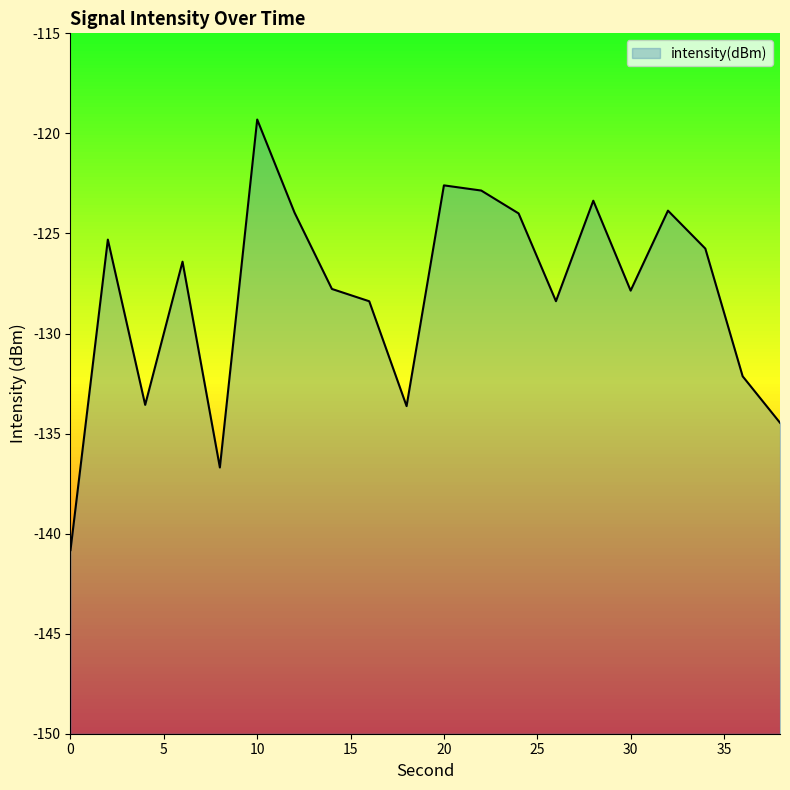

The chart shows a value of -234.8 at 38. True or false?

False